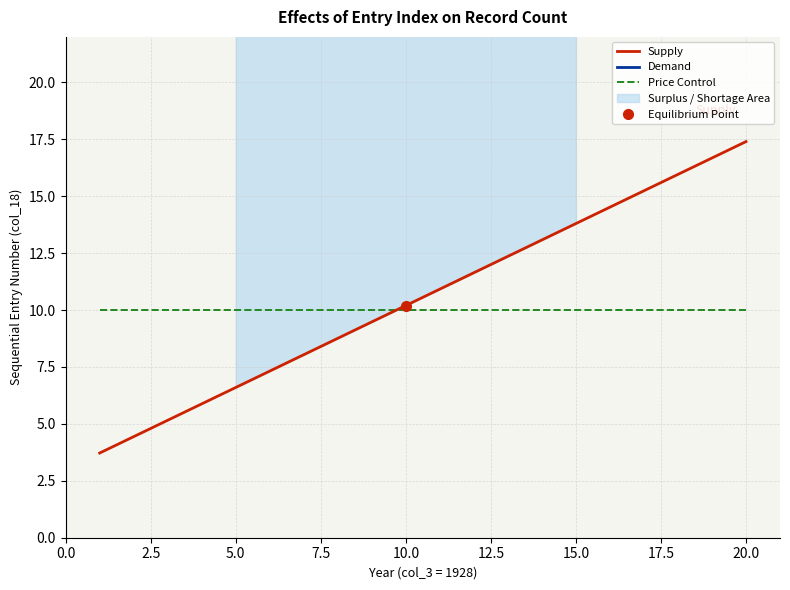

The value of Supply at 15.0 is 23.1. True or false?

False